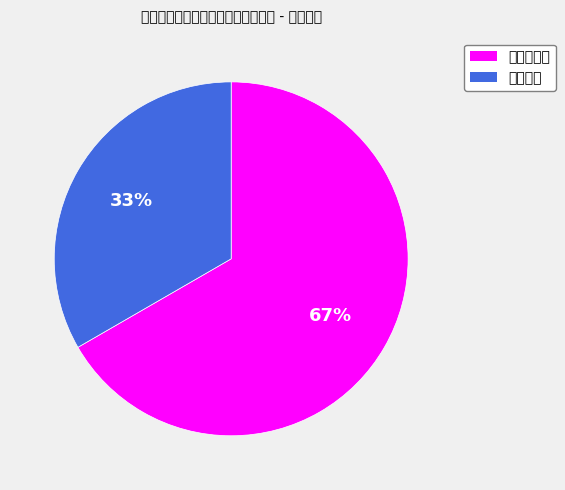

Do 大学本科 and 硕士研究生 together represent more than half of the pie?

Yes